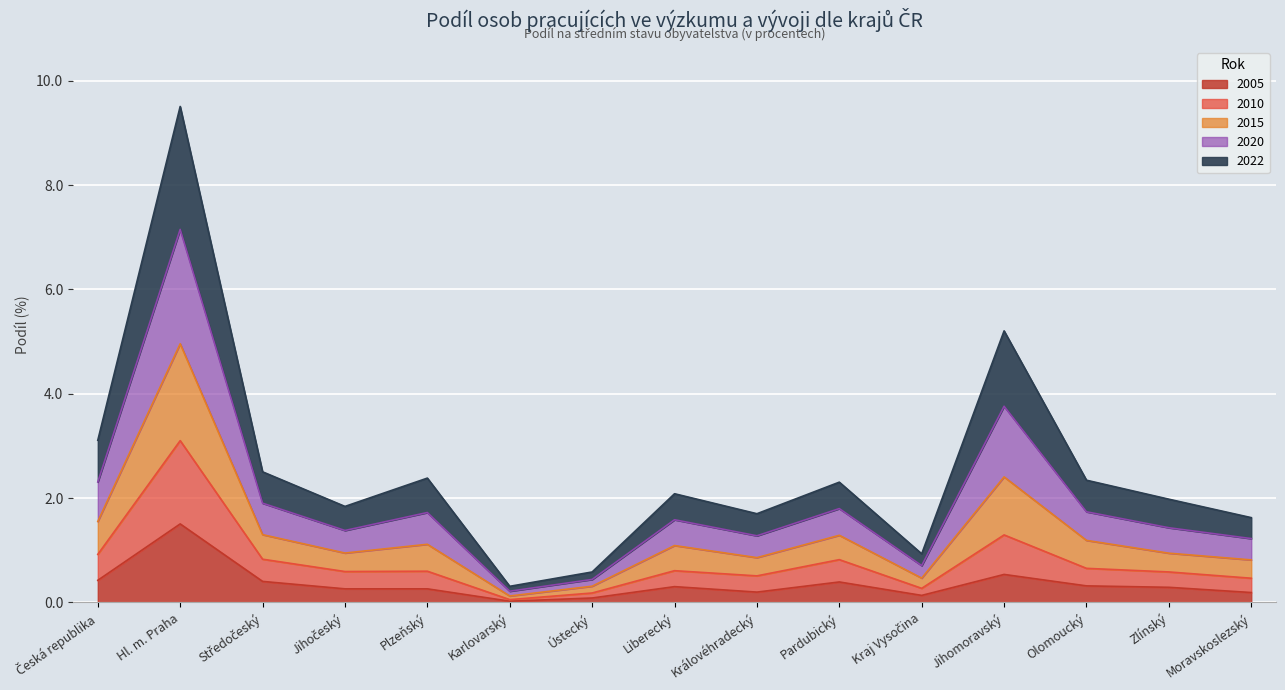

Does the chart display data point markers on the line(s)?

No